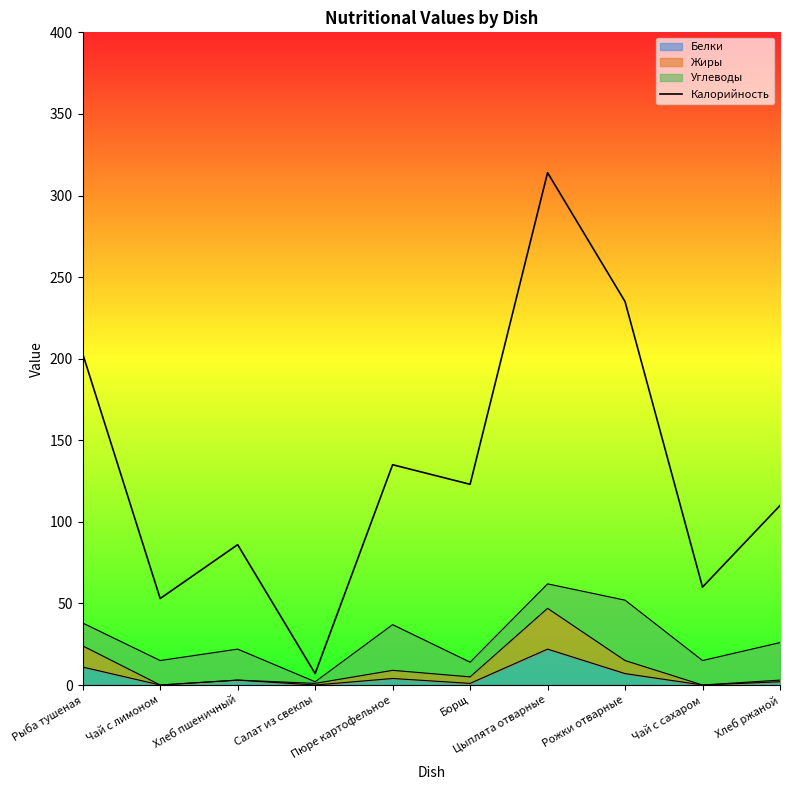

What is the change in value from Пюре картофельное to Цыплята отварные?

+179